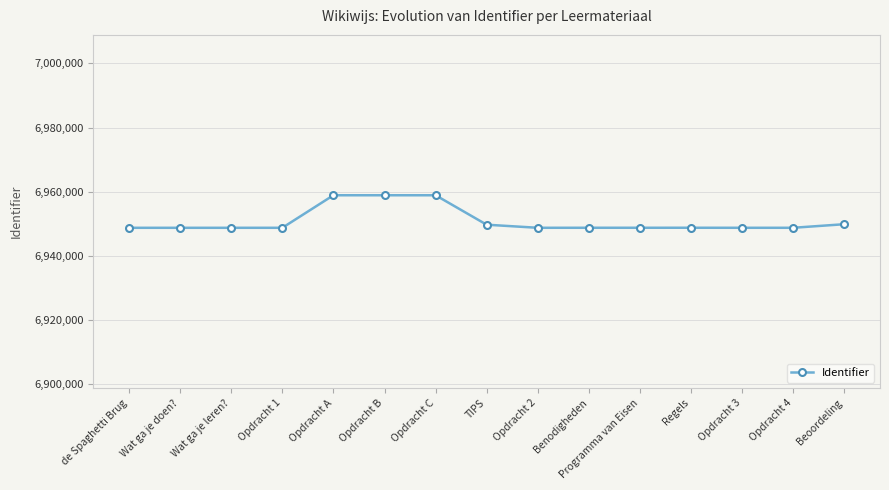

What is the change in value from Opdracht 2 to Programma van Eisen?

+10